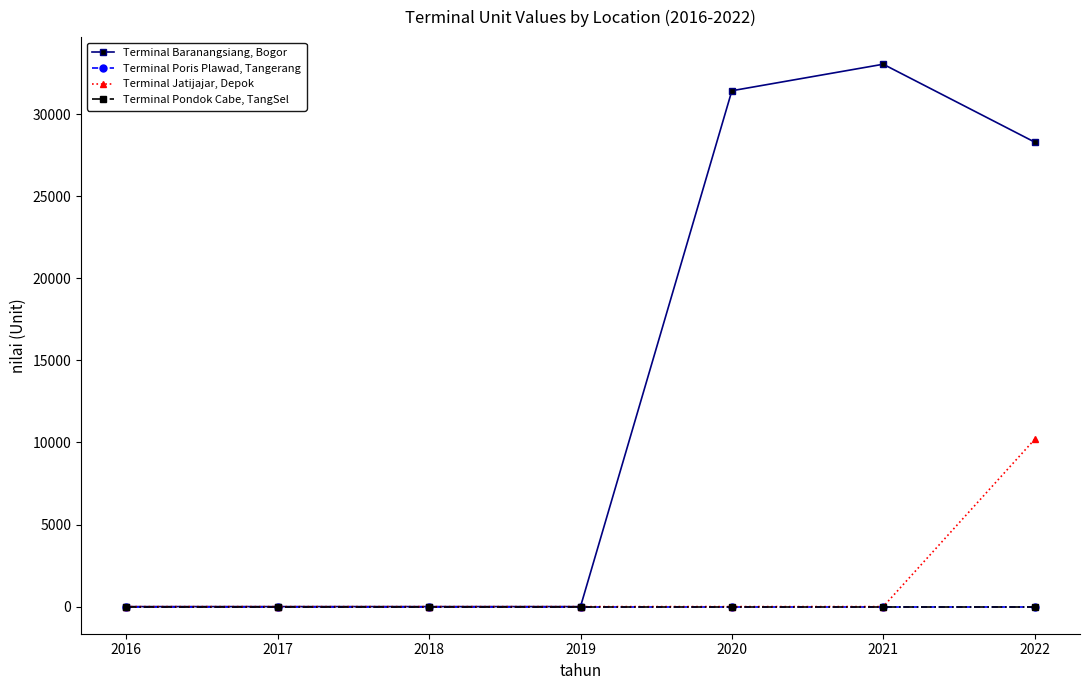

Does the chart have visible grid lines?

No